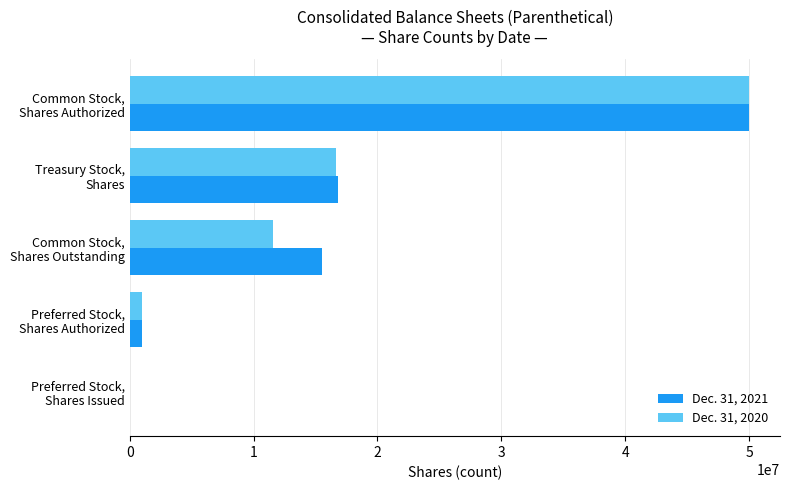

What is the greatest value displayed?

50000000